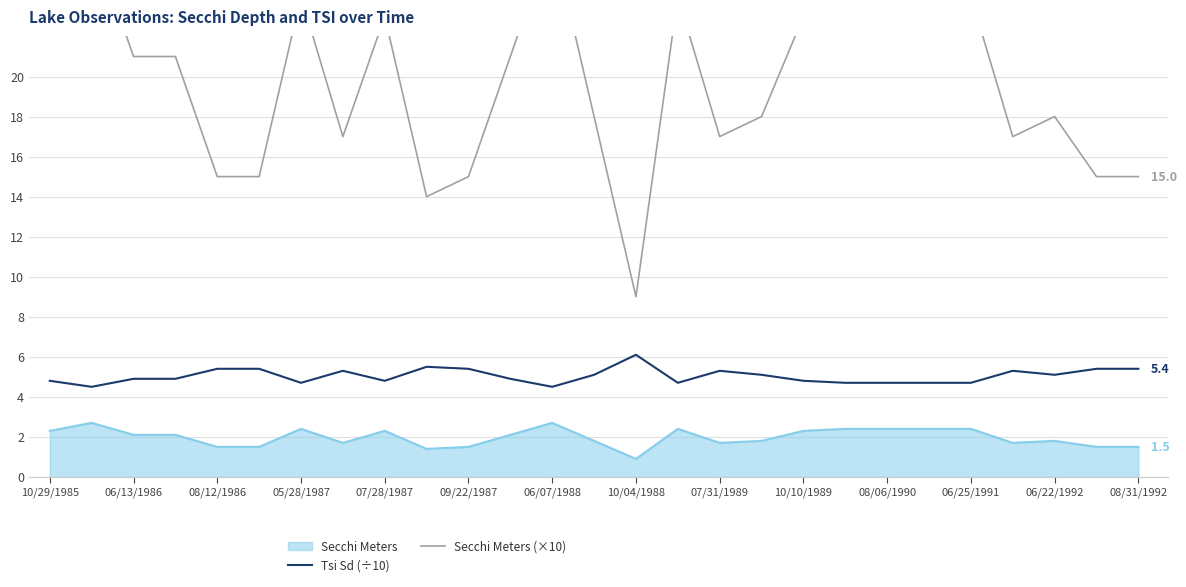

What is the value of the Tsi Sd (÷10) point at the 18th from the left?

5.1